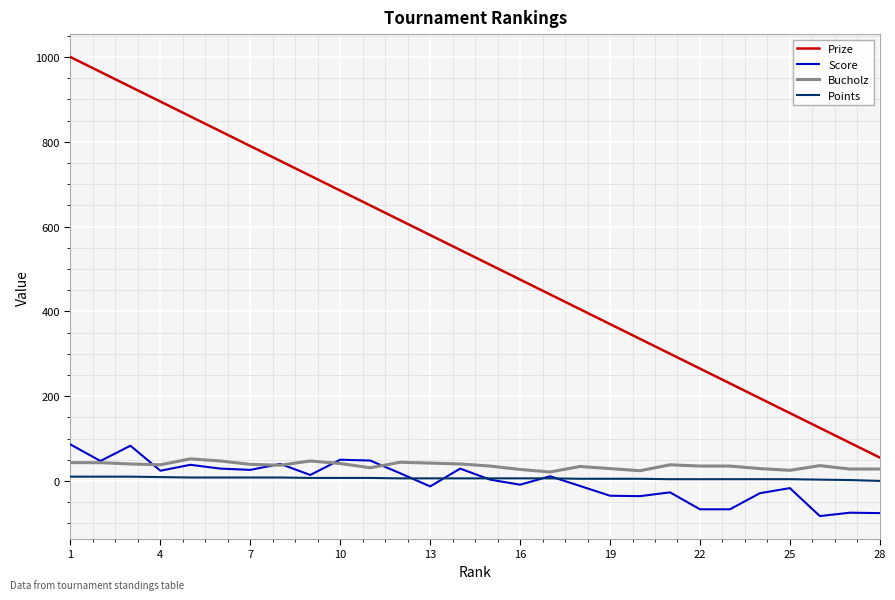

Which series has the largest range (max minus min)?

Prize